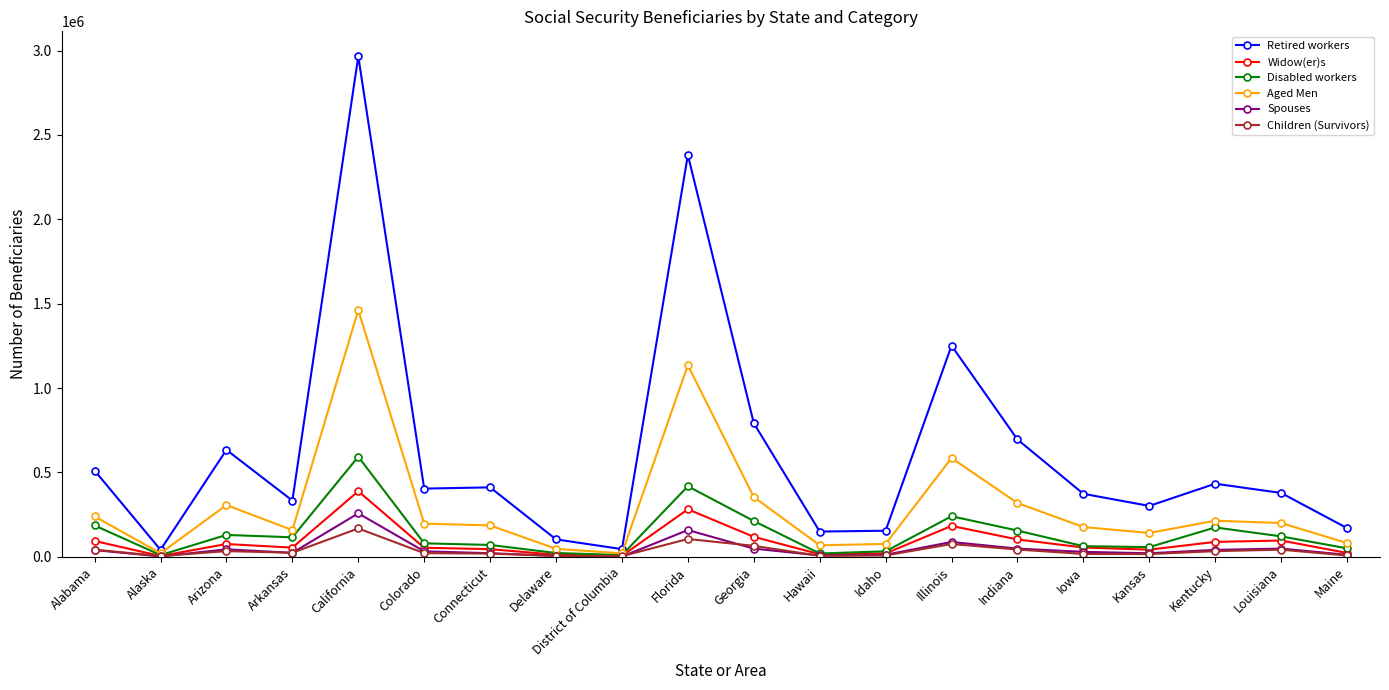

What is the label of the 13th point from the right?

Delaware